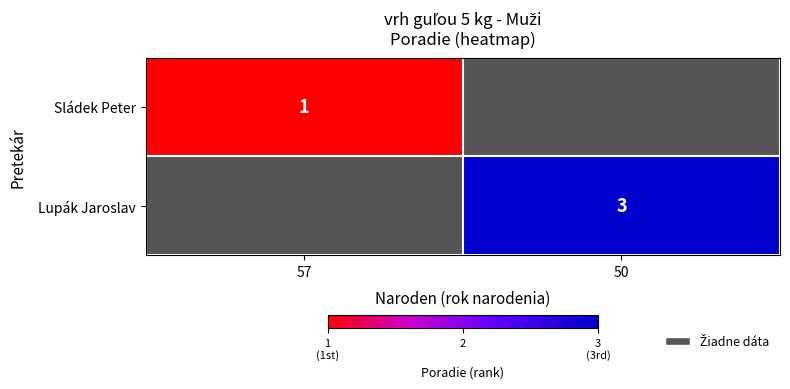

The value of Sládek Peter at 57 is 1. True or false?

True